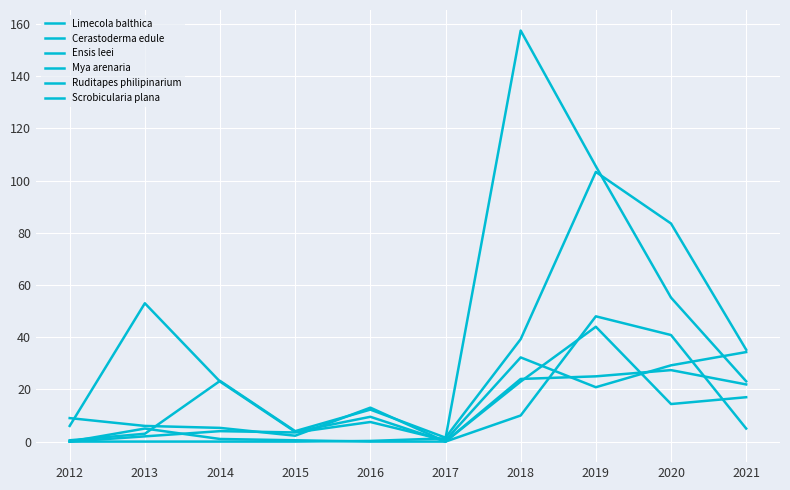

How many lines are shown in the chart?

6